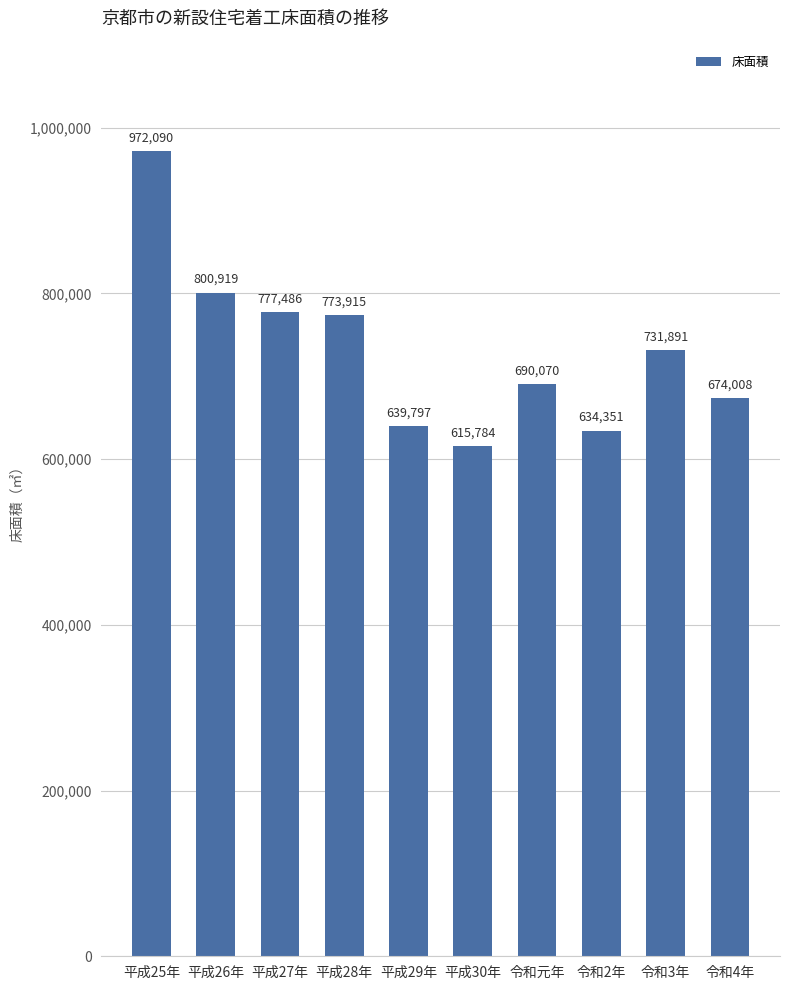

What is the label of the 7th bar from the right?

平成28年